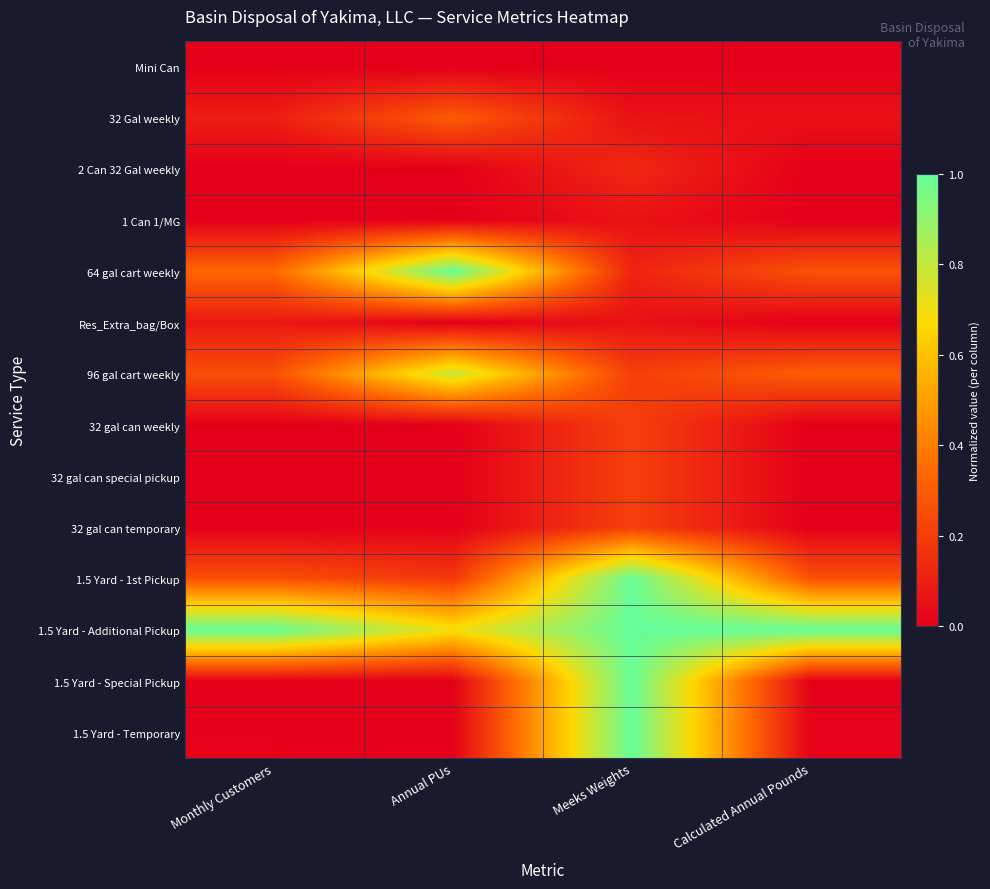

At how many categories does at least one series exceed 0?

4